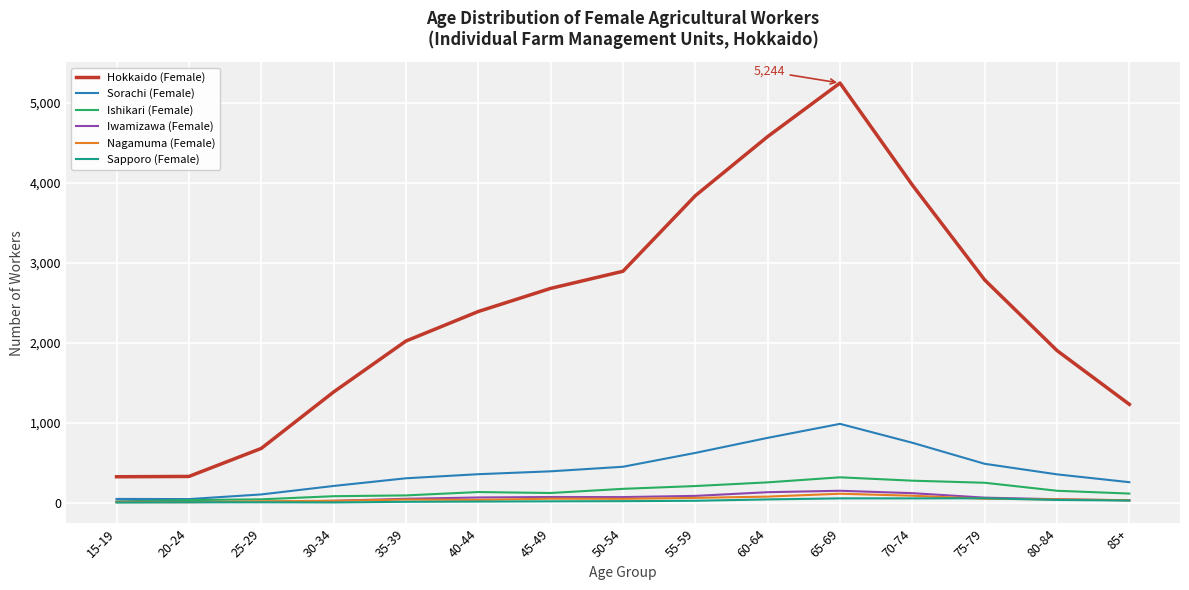

What is the difference between the Iwamizawa (Female) values at 75-79 and 85+?

34